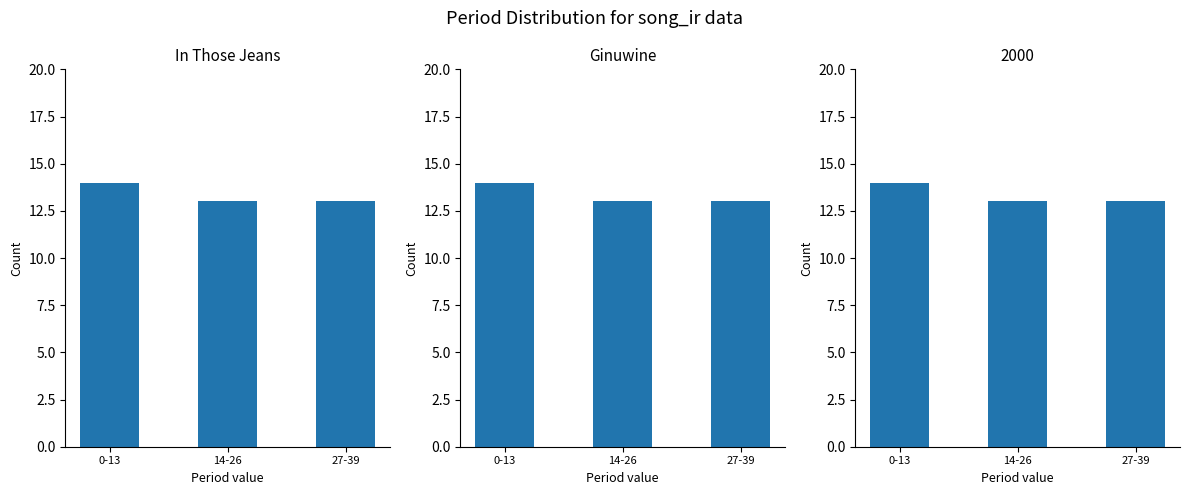

What position from the left is 27-39?

3